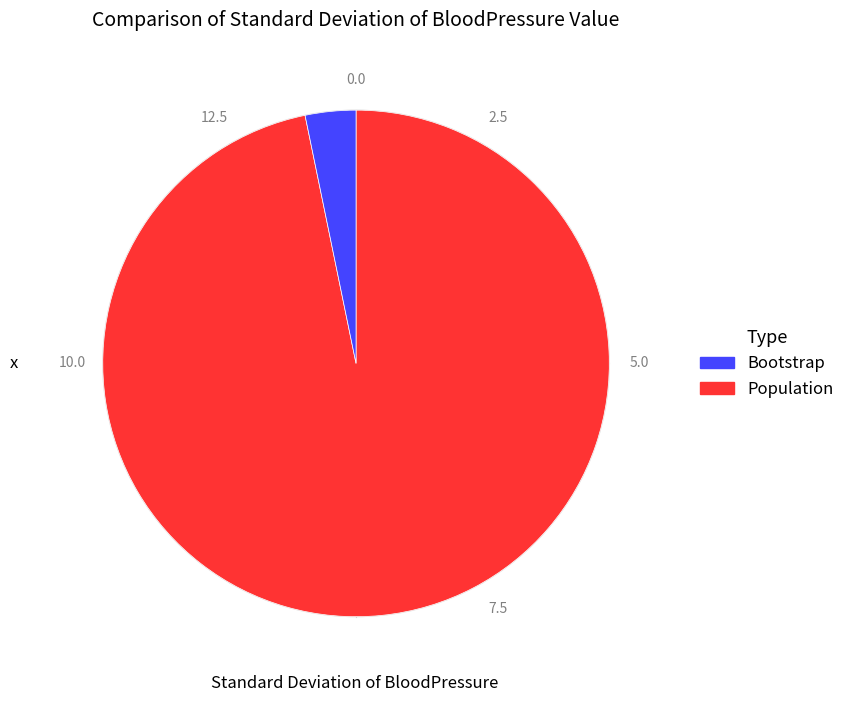

Is there any slice that represents more than half of the pie?

Yes